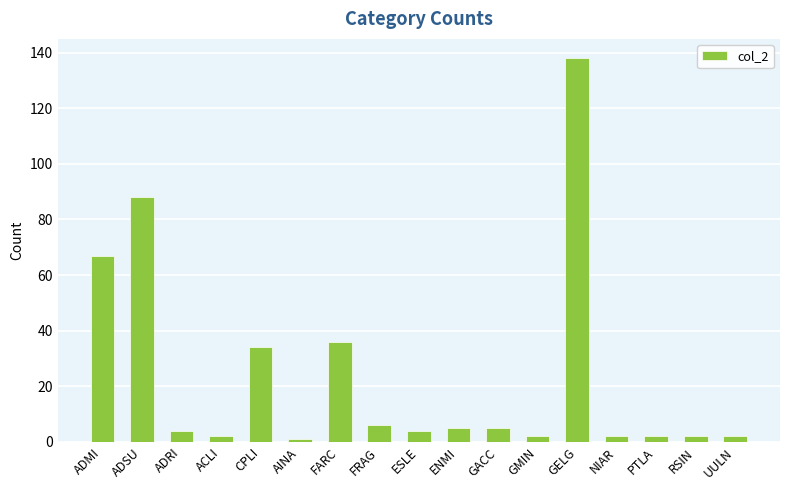

What is the average value?

24